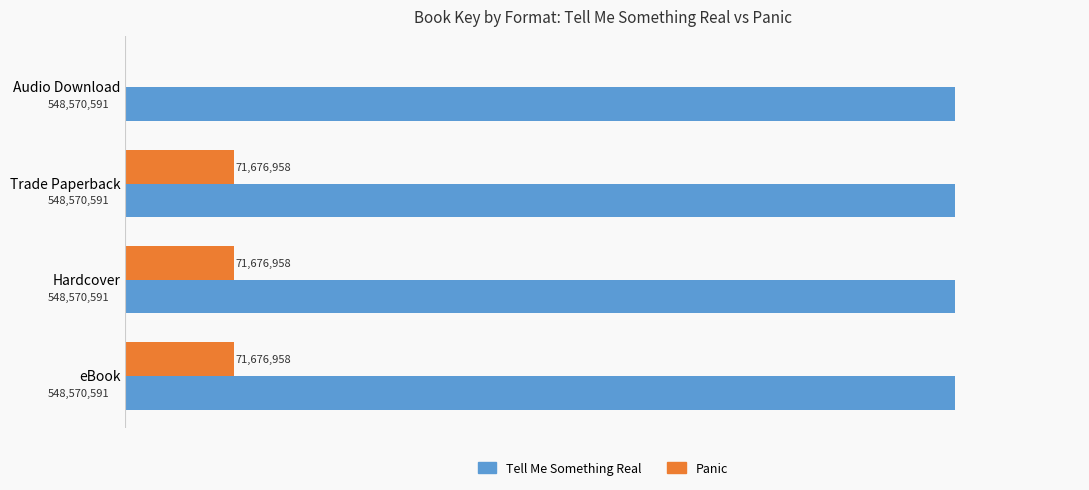

Which series has the largest total across all categories?

Tell Me Something Real